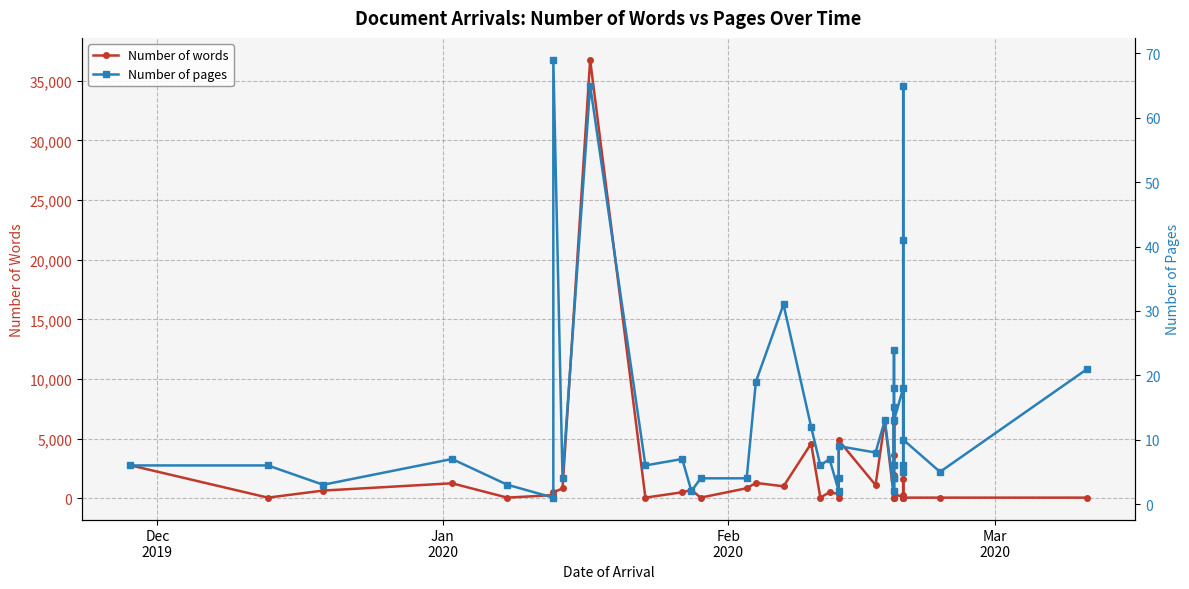

Which series has the largest range (max minus min)?

Number of words